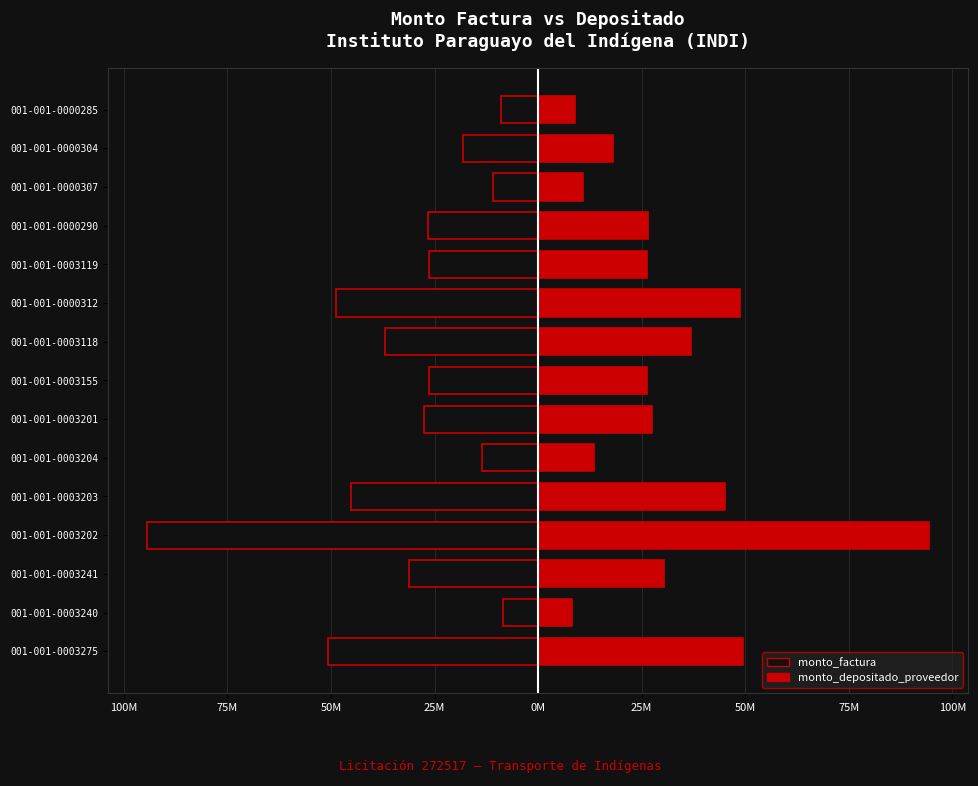

What is the minimum value shown in the chart?

-94425000